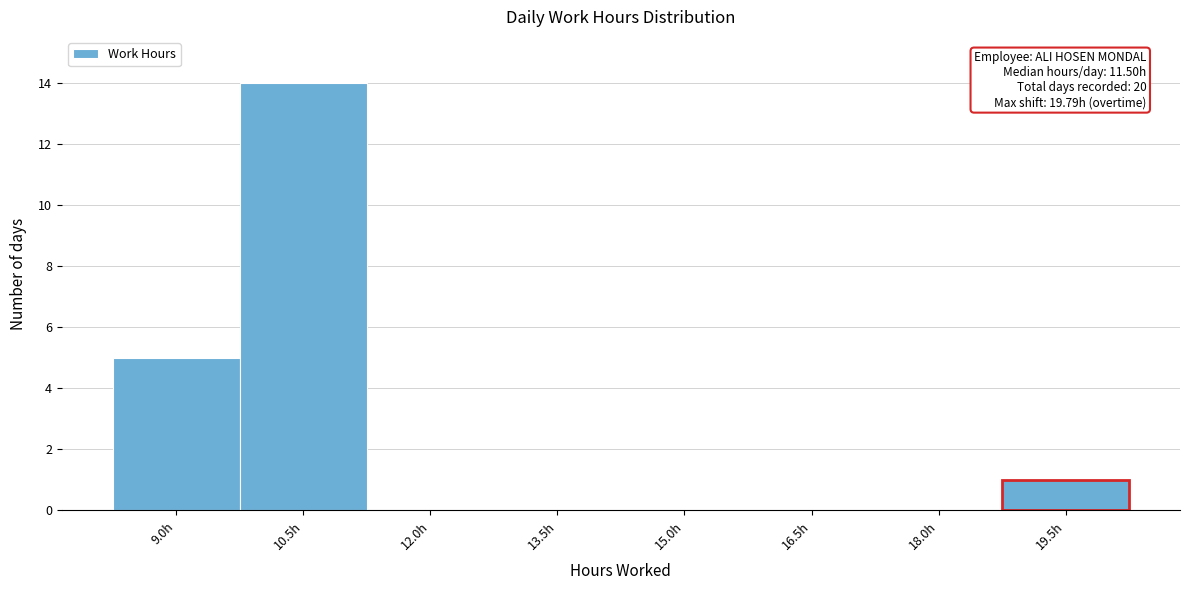

Reading left to right, list all the values displayed in this chart.

9.0h=5	10.5h=14	12.0h=0	13.5h=0	15.0h=0	16.5h=0	18.0h=0	19.5h=1